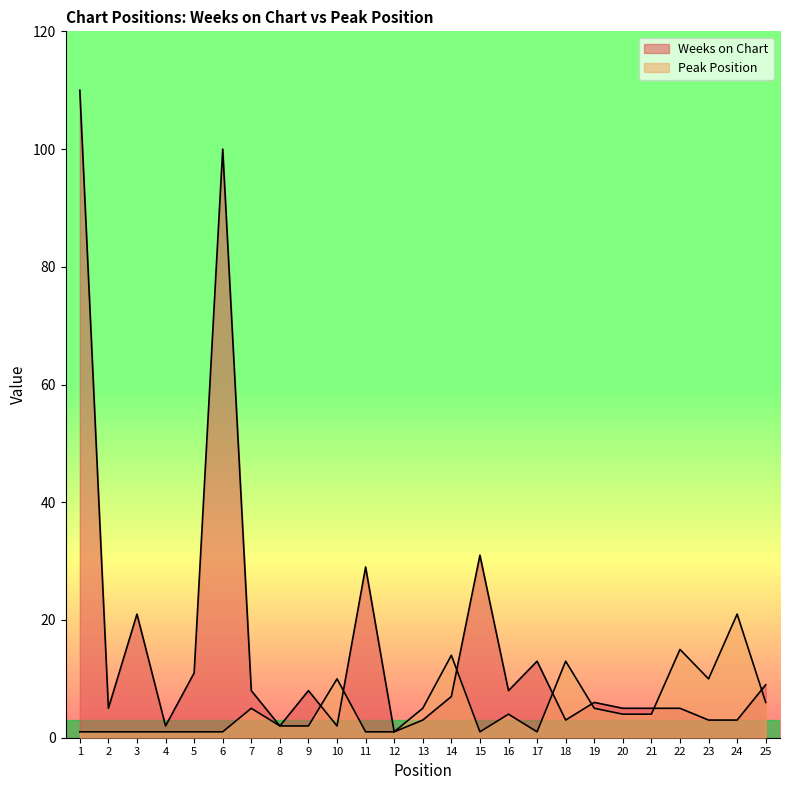

What is the spread (max minus min) of values at 21?

1